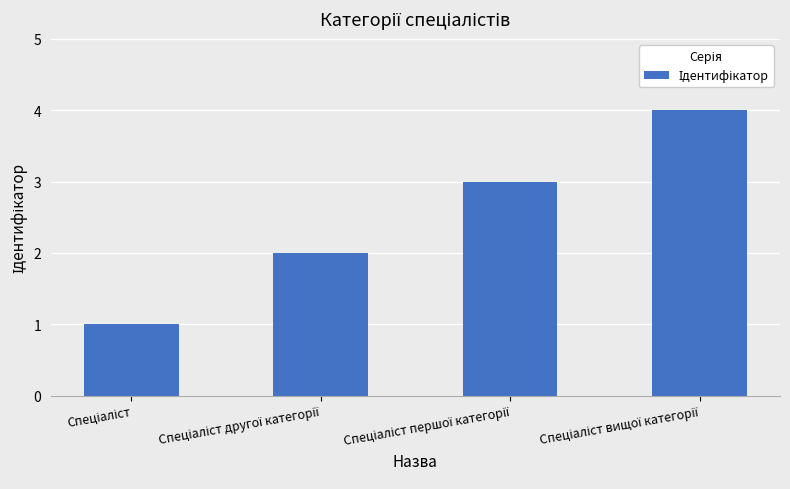

What is the sum of all values?

10